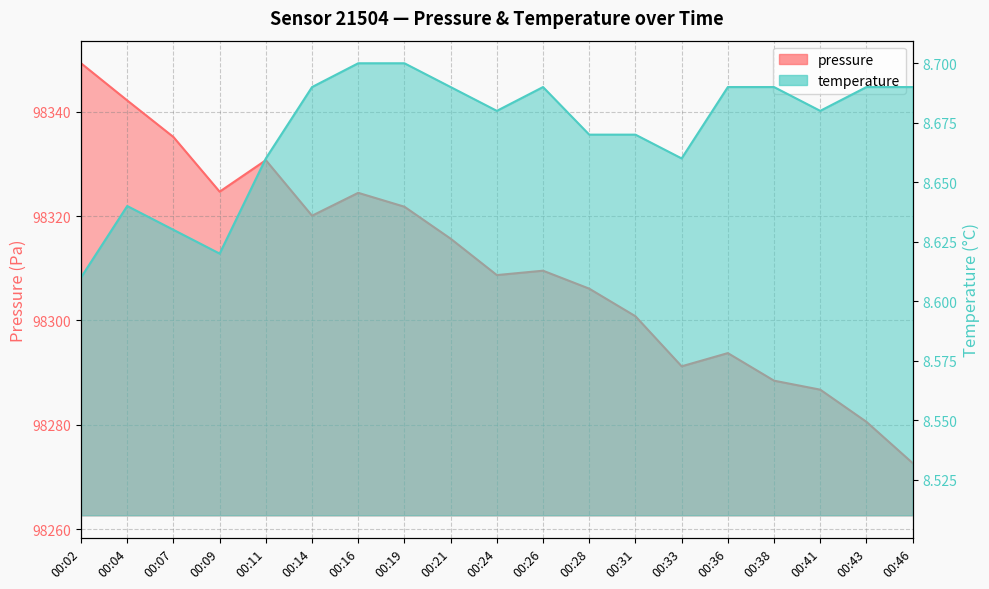

List the labels in order of pressure value, largest first.

00:02, 00:04, 00:07, 00:11, 00:09, 00:16, 00:19, 00:14, 00:21, 00:26, 00:24, 00:28, 00:31, 00:36, 00:33, 00:38, 00:41, 00:43, 00:46